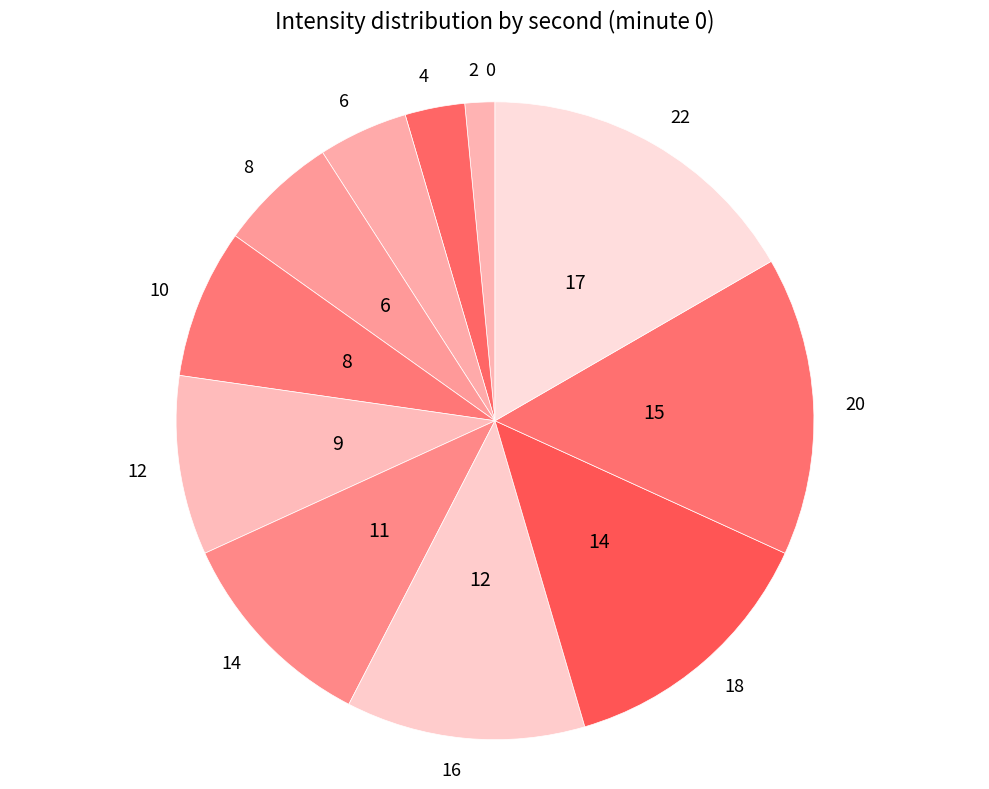

The 4 slice represents 3% of the pie. True or false?

True